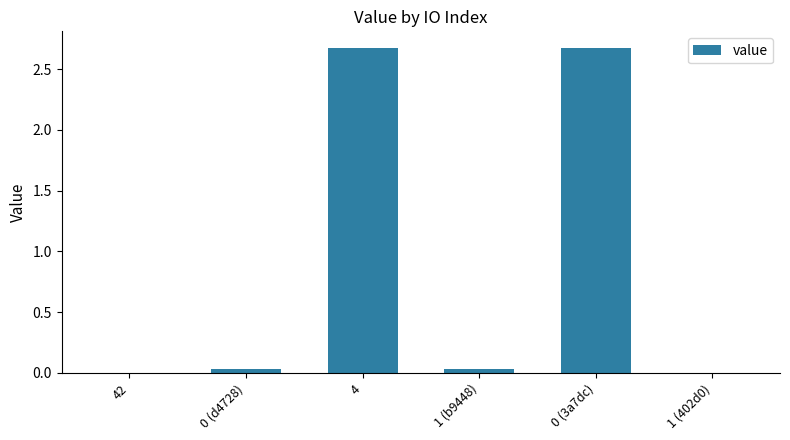

The chart shows a value of 0.0 at 1 (402d0). True or false?

True